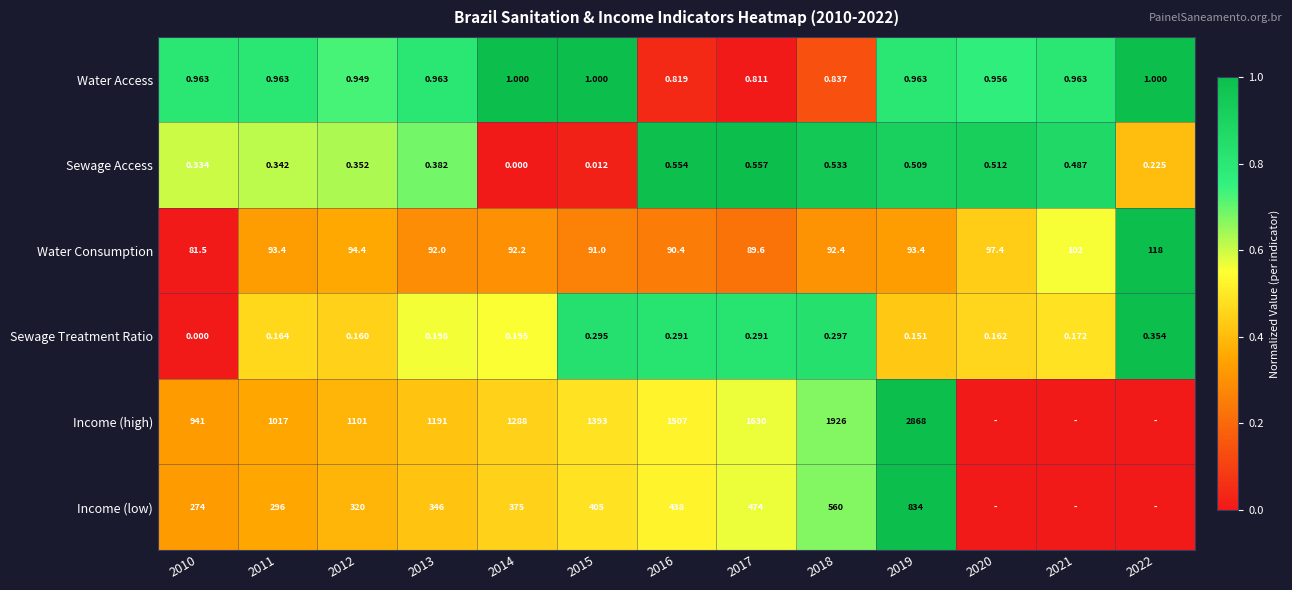

Is the value of Sewage Access at 2011 greater than the value of Water Consumption at 2022?

No